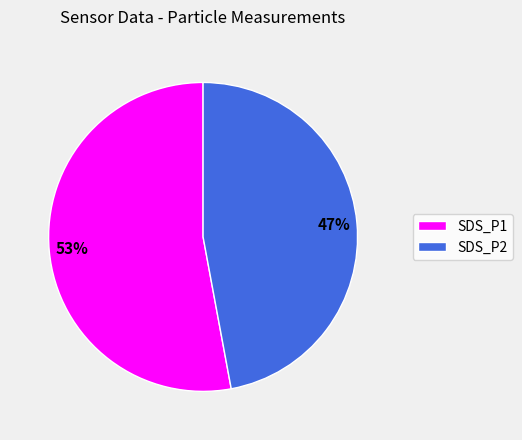

Count the number of slices in the pie.

2